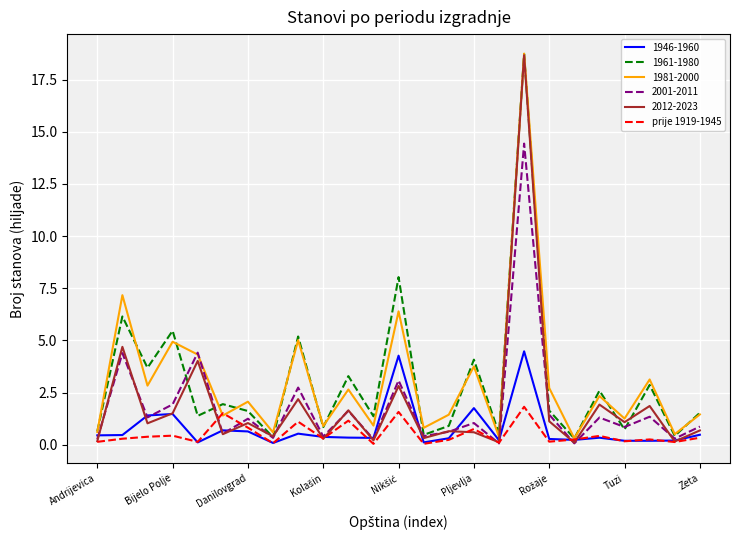

What is the greatest value displayed?

18.7